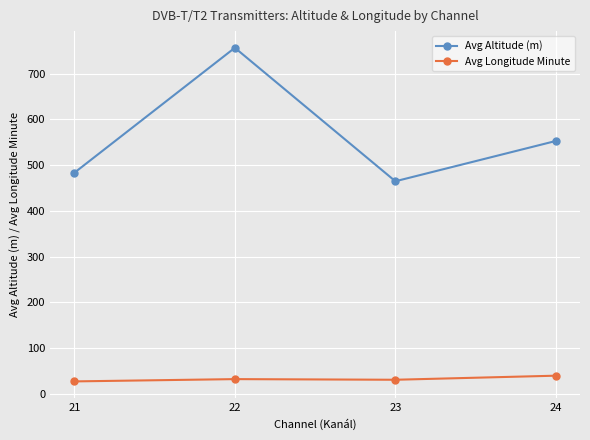

At which label does Avg Altitude (m) first exceed 553?

22